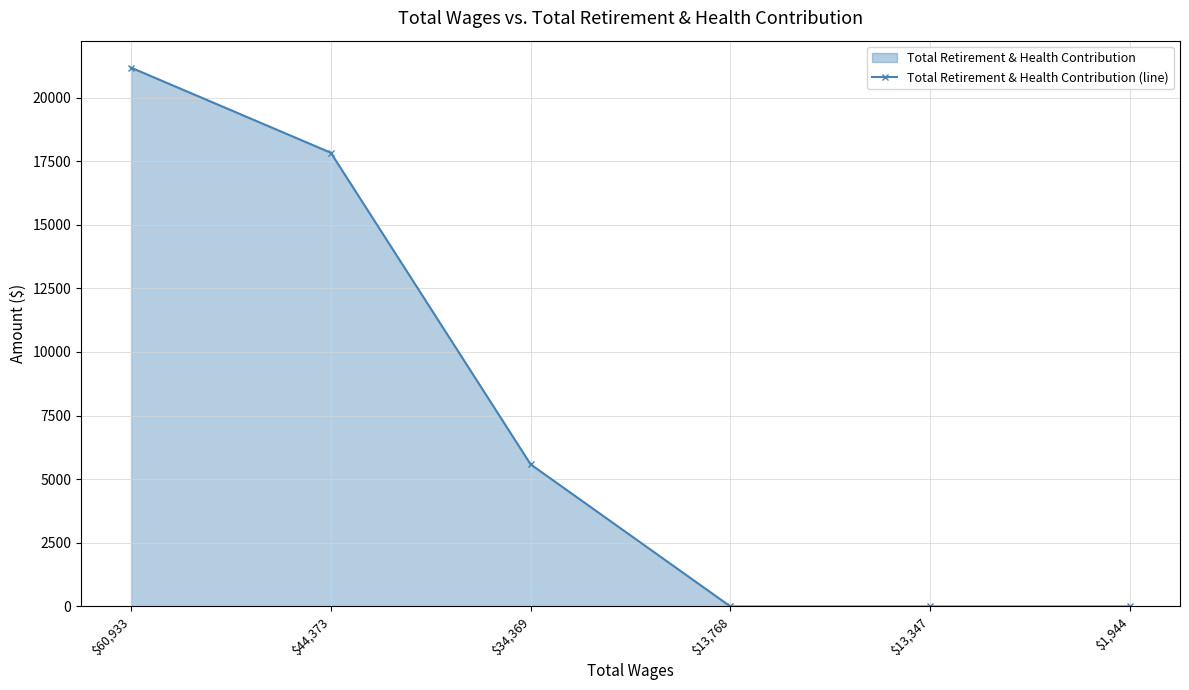

What is the label of the 6th point from the left?

$1,944